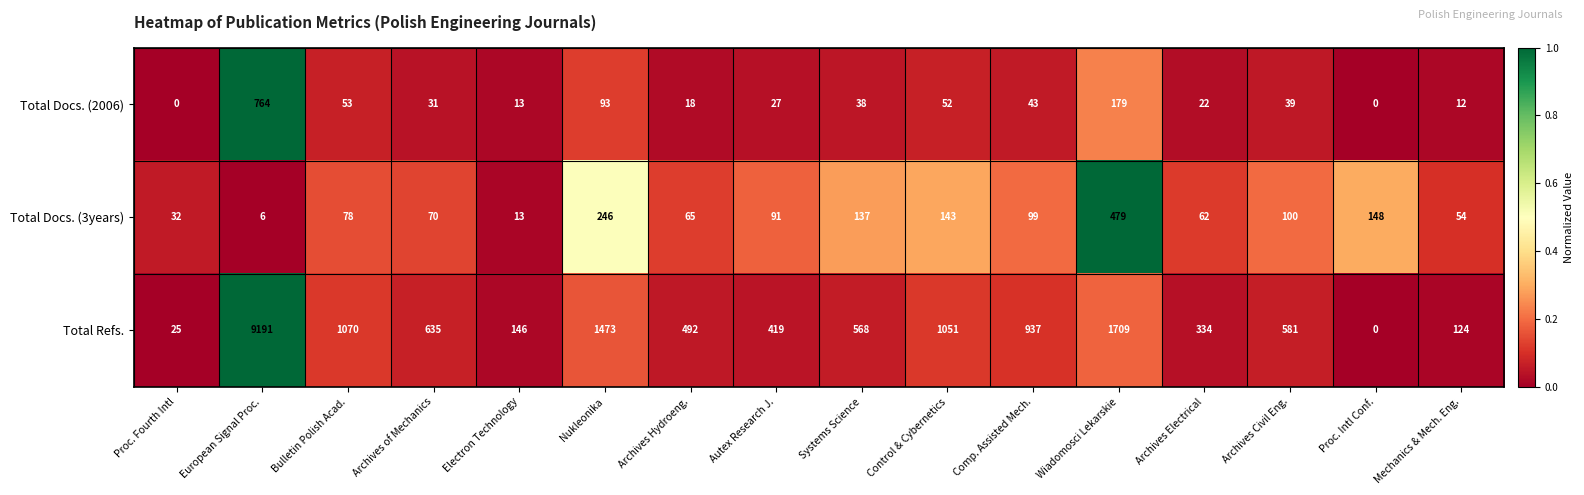

What is the difference between the maximum and minimum values in the Total Docs. (3years) series?

473